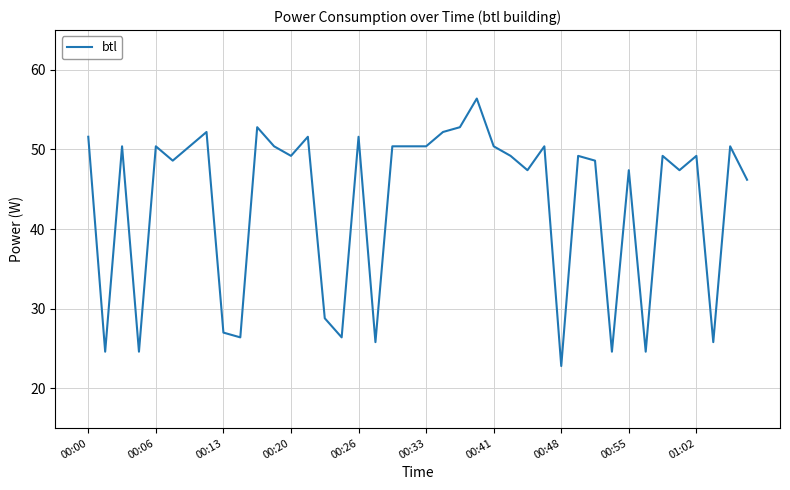

What is the difference between the maximum and minimum values?

33.6